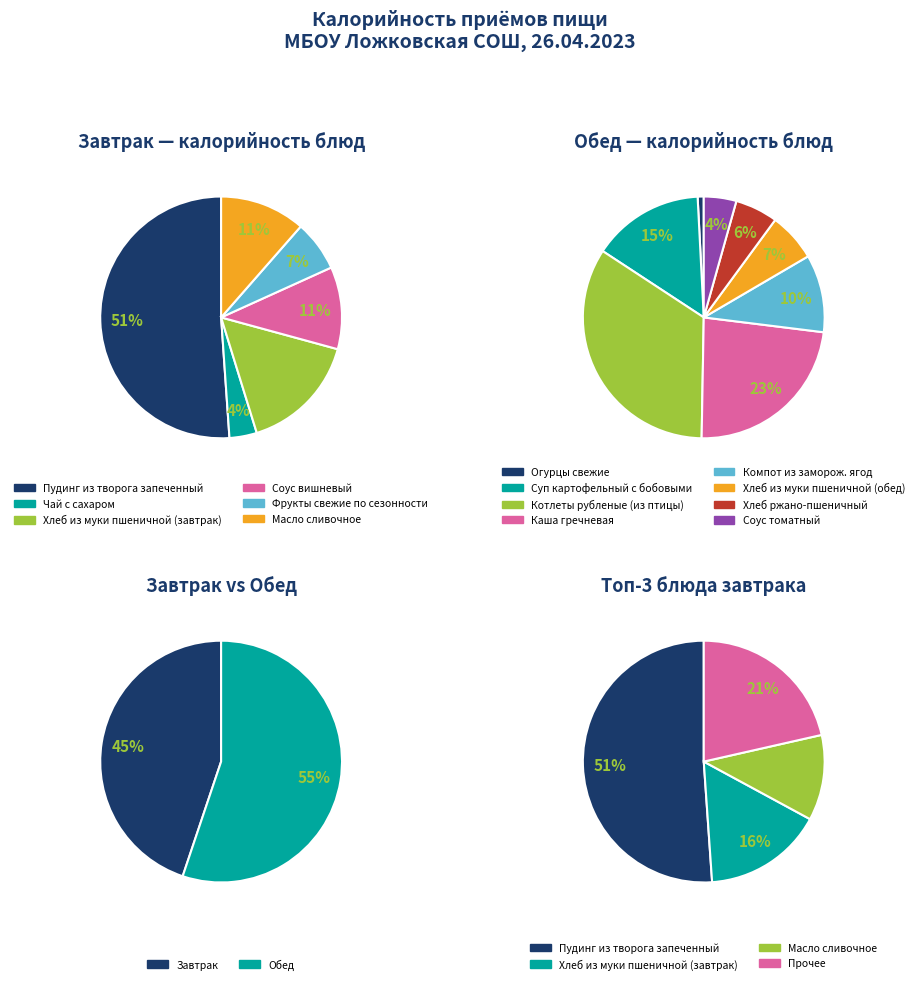

Rank the categories by value from highest to lowest.

Пудинг из творога запеченный, Котлеты рубленые (из птицы), Каша гречневая, Суп картофельный с бобовыми, Хлеб из муки пшеничной (завтрак), Компот из заморож. ягод, Масло сливочное, Соус вишневый, Хлеб из муки пшеничной (обед), Хлеб ржано-пшеничный, Фрукты свежие по сезонности, Соус томатный, Чай с сахаром, Огурцы свежие